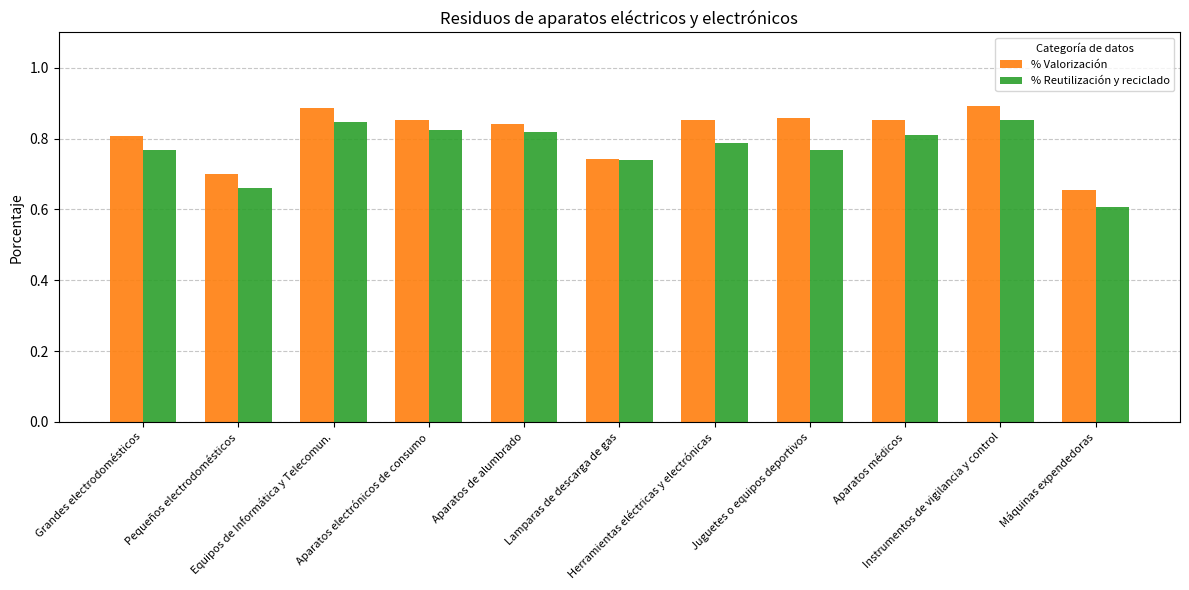

Which series has the widest spread of values?

% Reutilización y reciclado